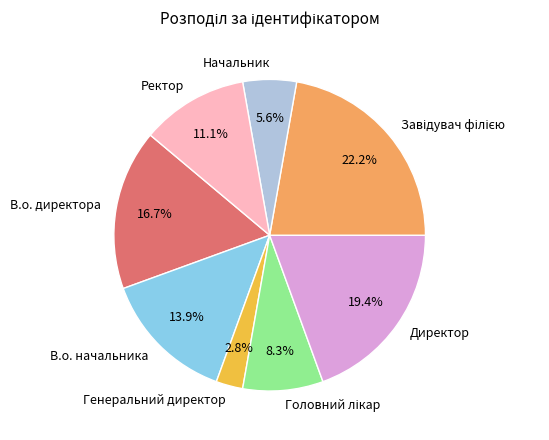

What is the smallest slice in the pie chart?

Генеральний директор